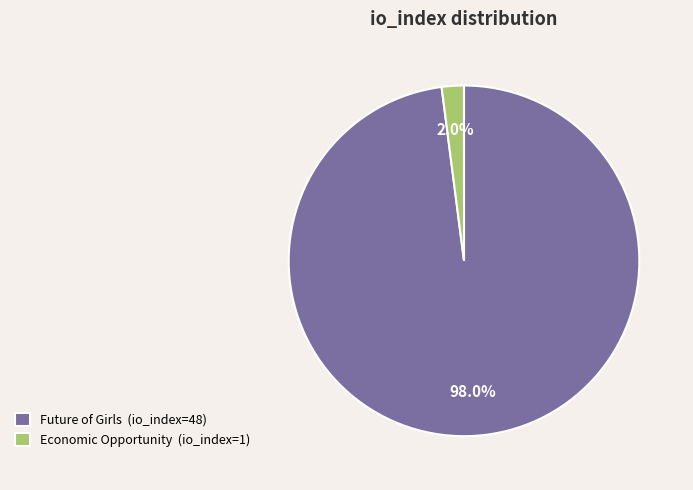

Is Future of Girls (io_index=48) the majority of the pie?

Yes